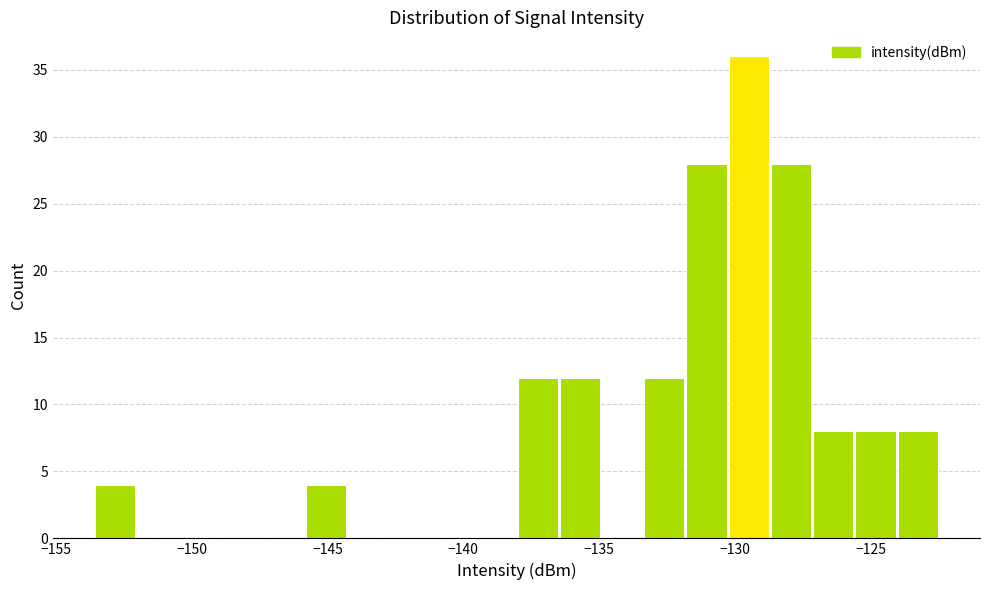

Around what value on the x-axis is the tallest bar? Give the approximate position of its centre, as read against the axis.

-129.5